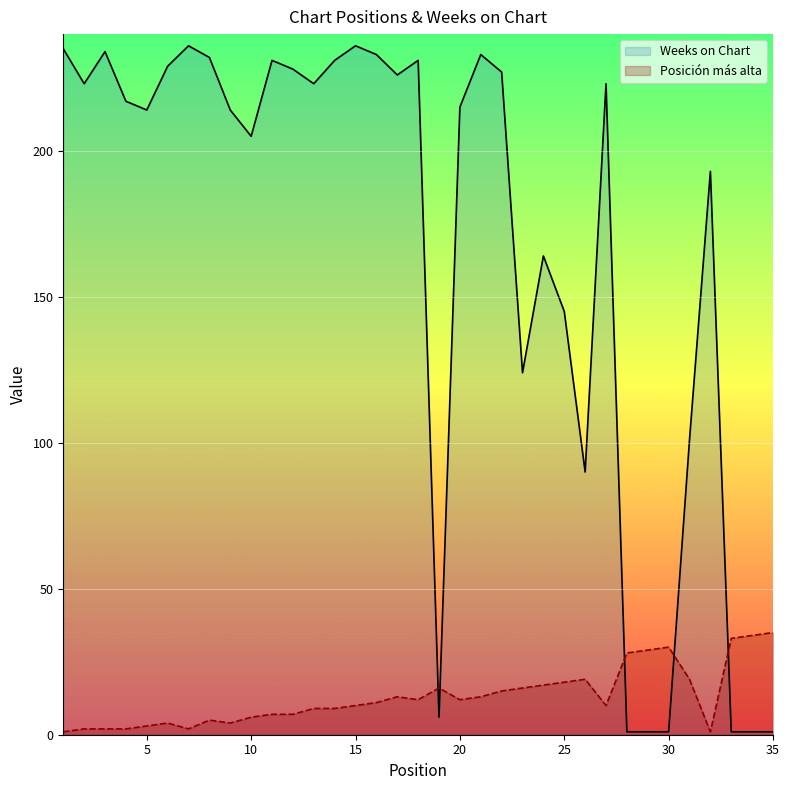

How many times do Posición más alta and Weeks on Chart cross each other?

5